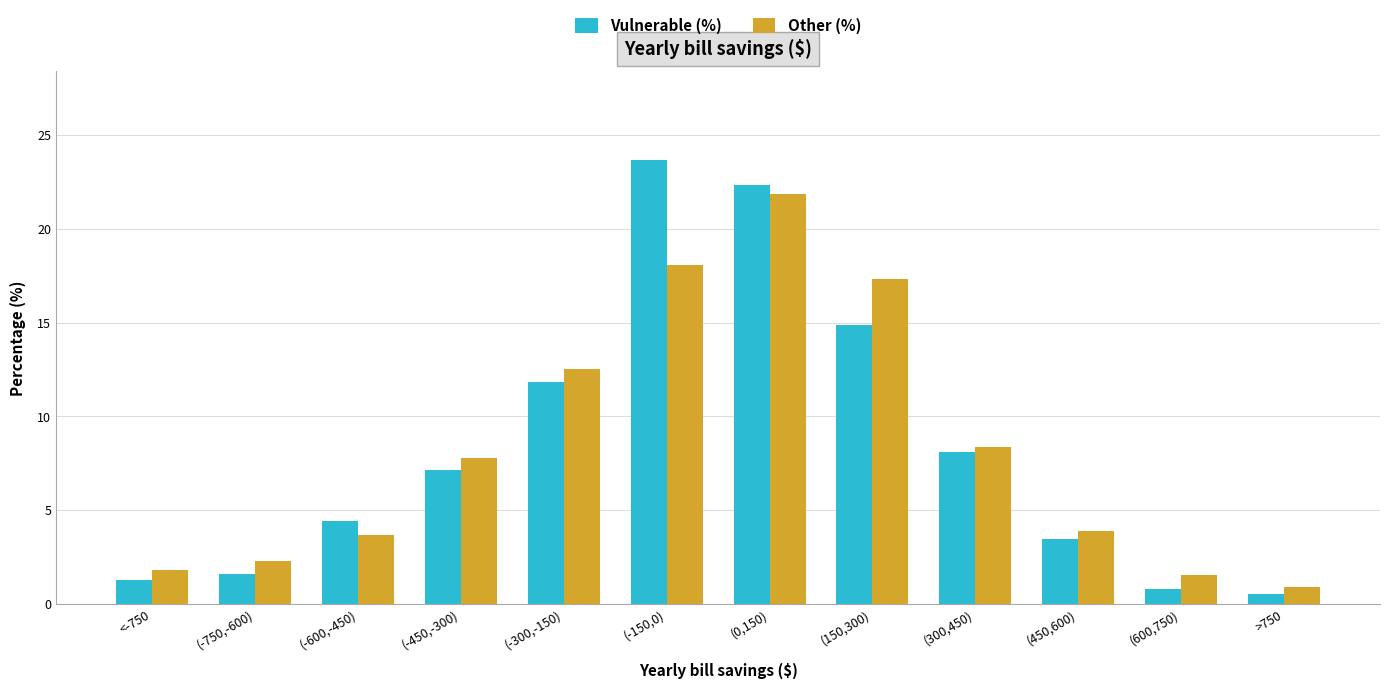

Does the chart contain stacked bars?

No